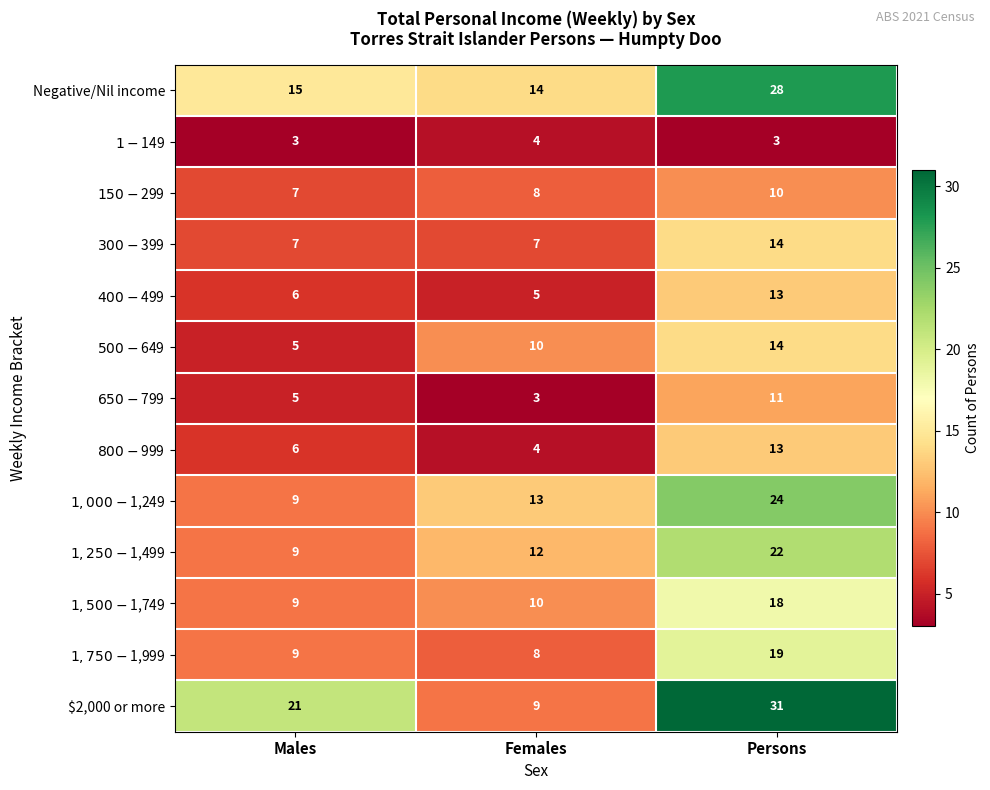

At which category is the sum across all series the highest?

Persons